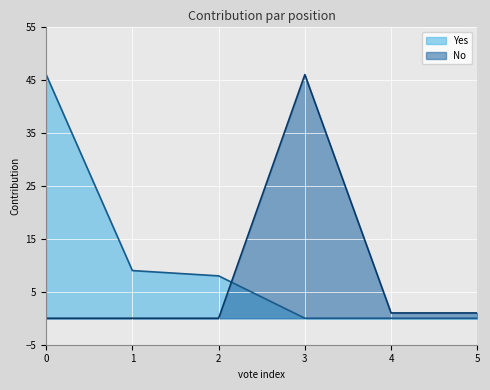

What is the total value across all series at 3?

46